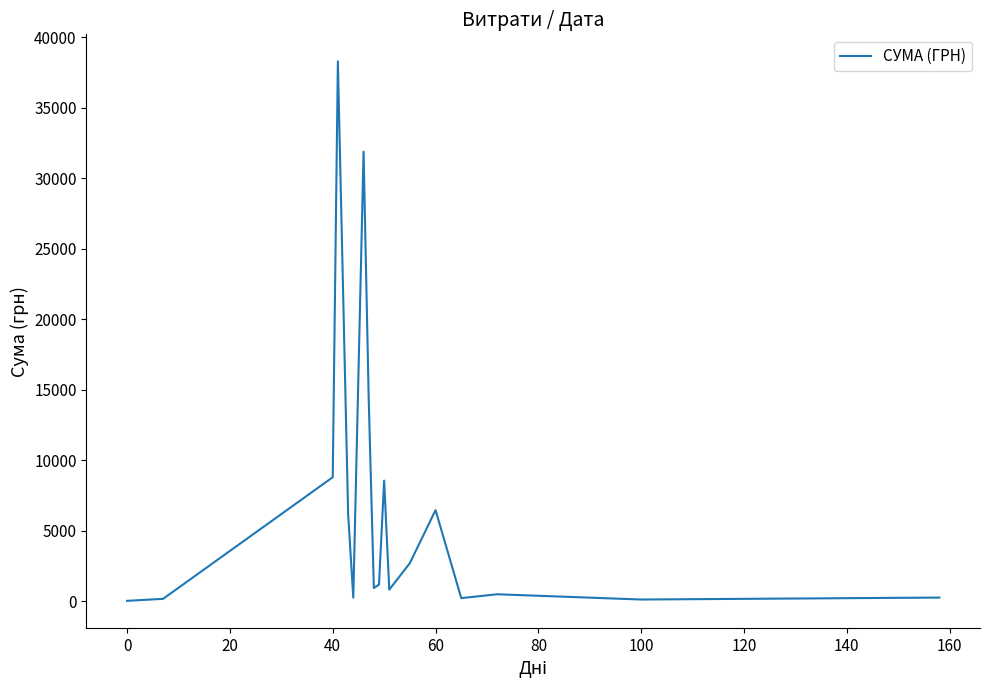

What is the minimum value shown in the chart?

38.5